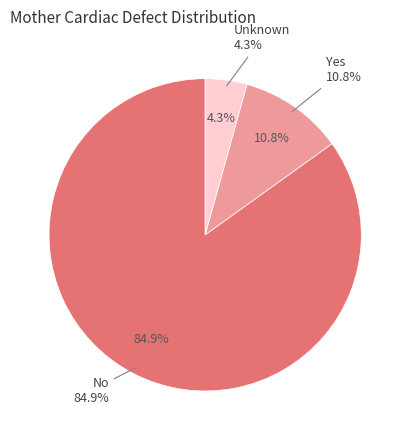

Count the number of slices in the pie.

3